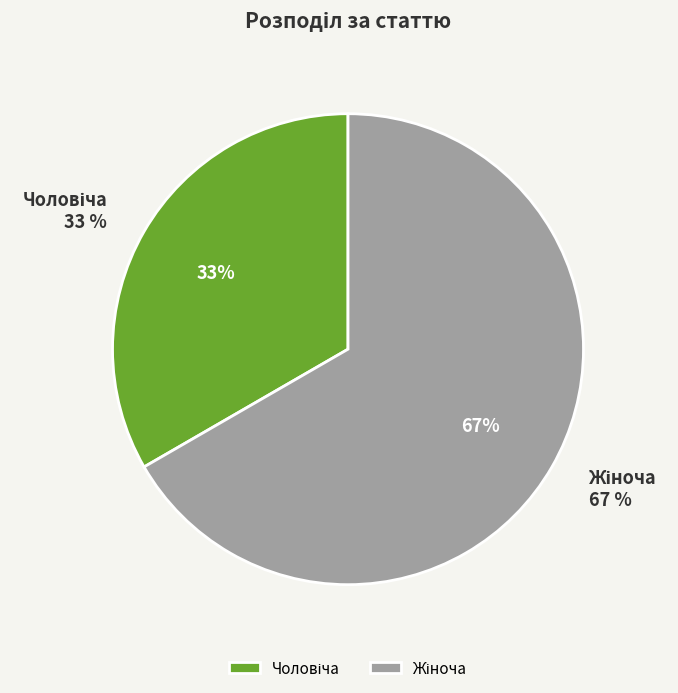

Which has a higher value, Чоловіча or Жіноча?

Жіноча